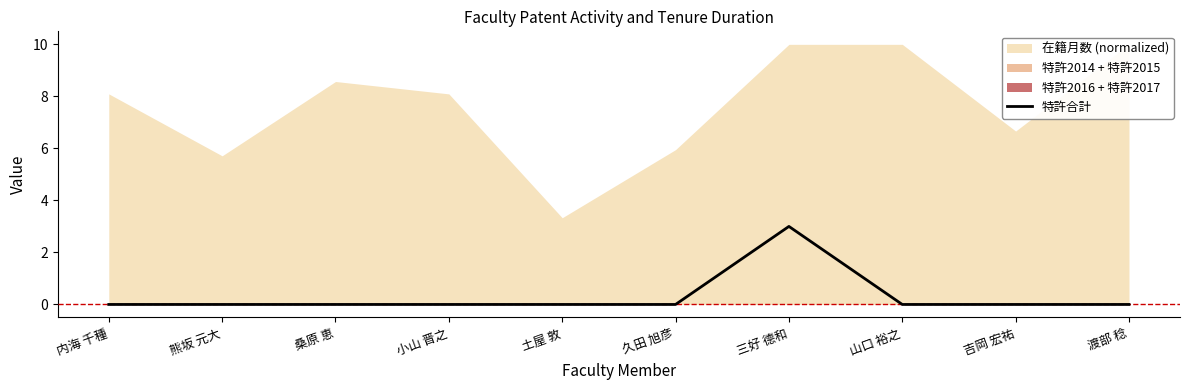

Does the chart have visible grid lines?

No